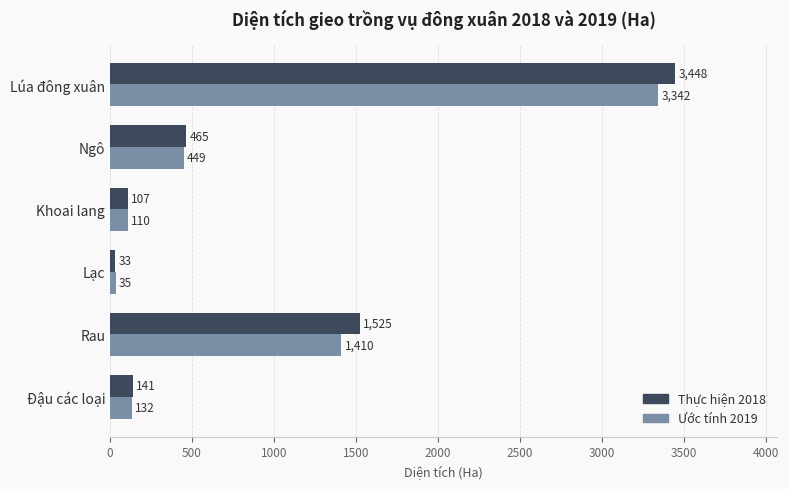

What is the approximate value of Thực hiện 2018 at Khoai lang?

107